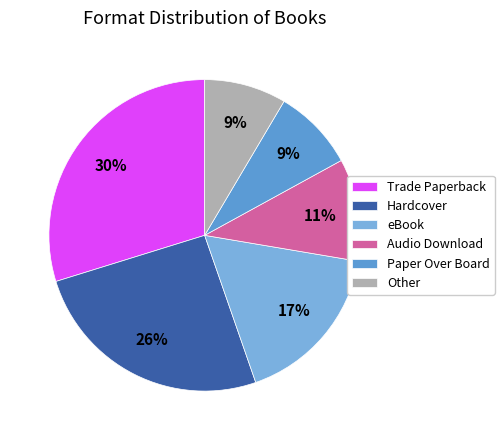

Which has a higher value, Paper Over Board or eBook?

eBook